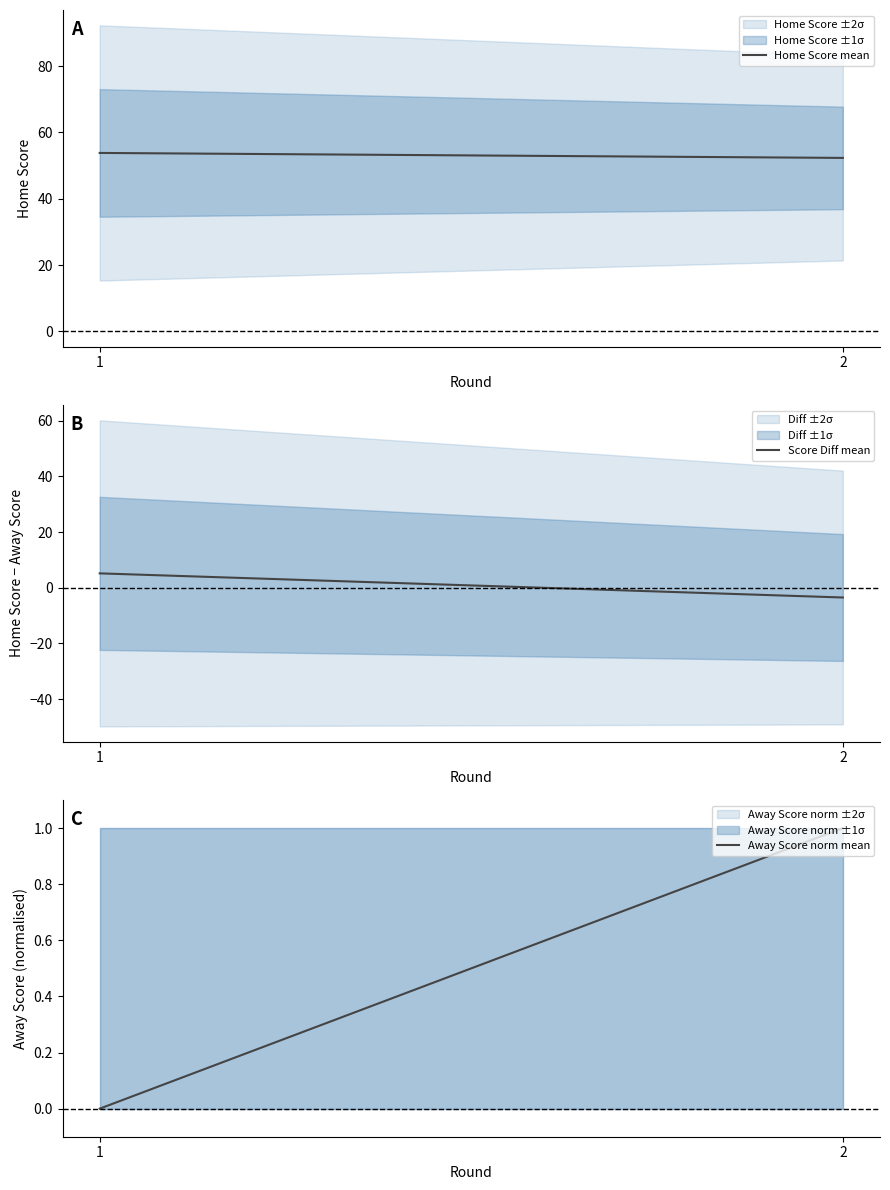

How many values in Score Diff mean are above zero?

1